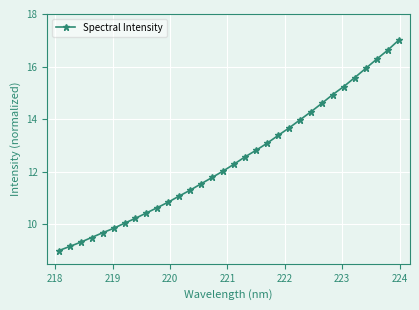

What is the value of the 12th point from the left?

11.1